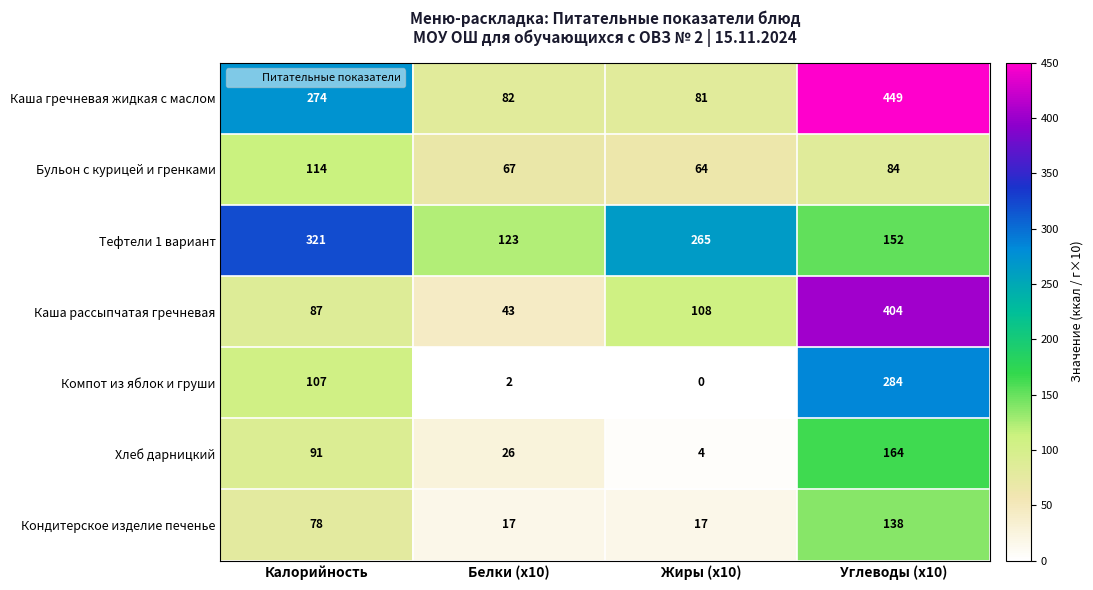

Rank the series by their maximum value, from lowest to highest.

Бульон с курицей и гренками, Кондитерское изделие печенье, Хлеб дарницкий, Компот из яблок и груши, Тефтели 1 вариант, Каша рассыпчатая гречневая, Каша гречневая жидкая с маслом